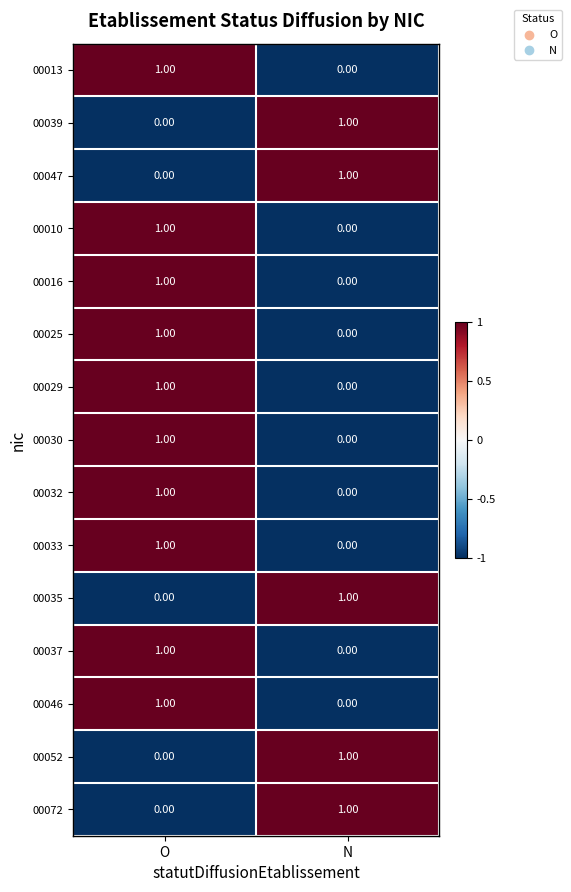

Which category has the lowest value in the 00030 series?

N